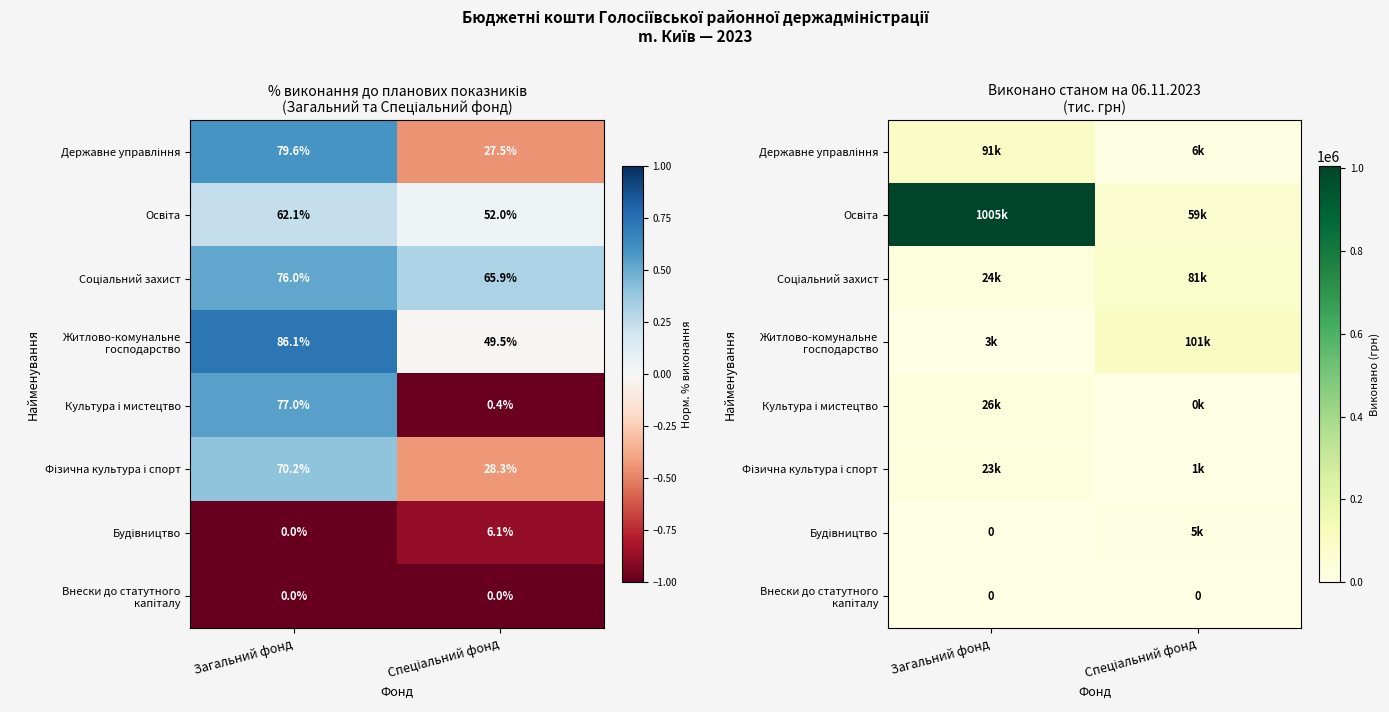

At which label does Соціальний захист reach its peak?

Спеціальний фонд